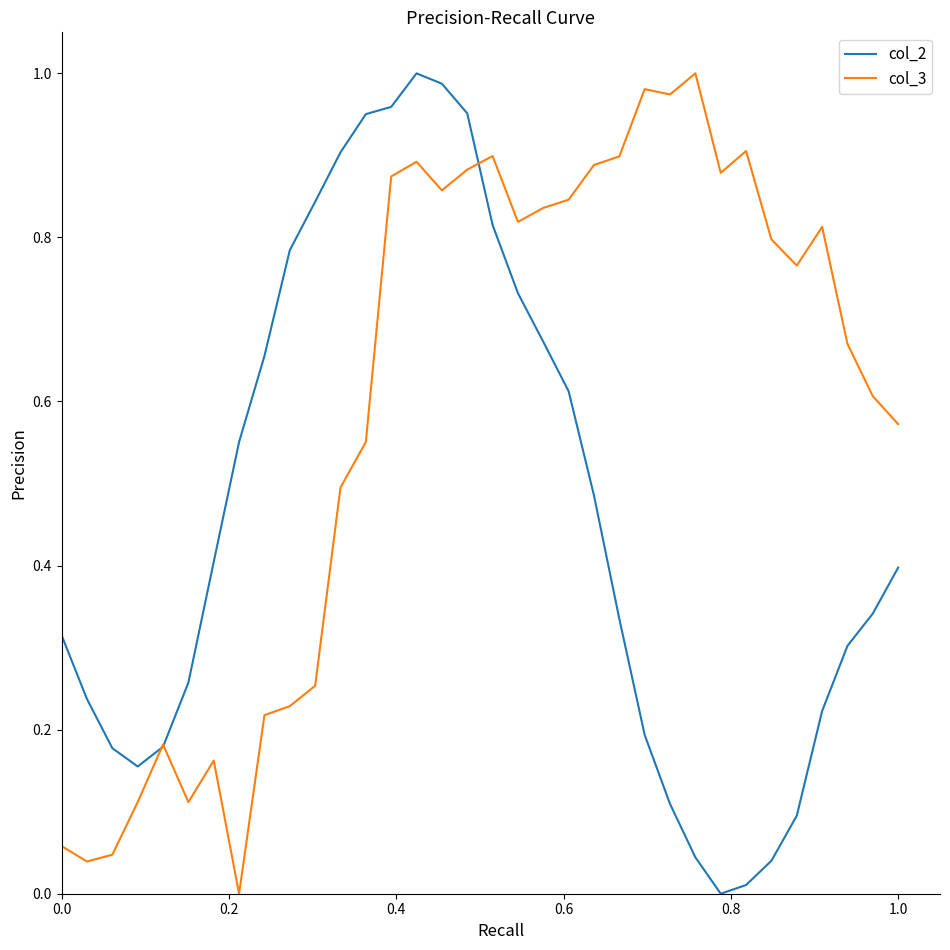

How many lines are shown in the chart?

2